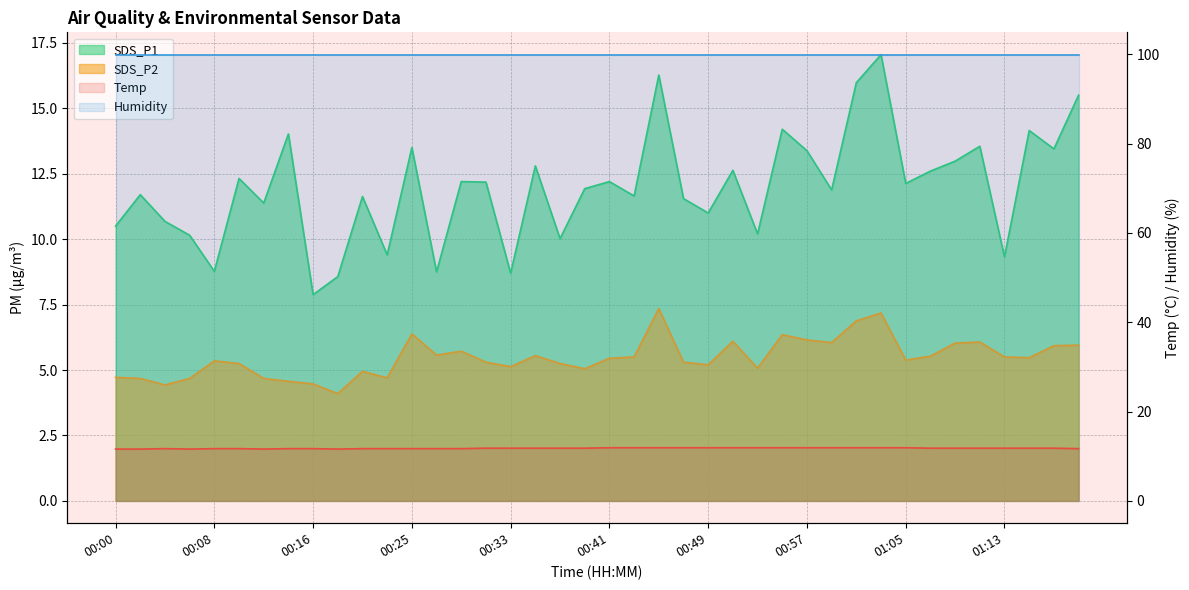

At which category does SDS_P2 reach its first local peak?

00:08